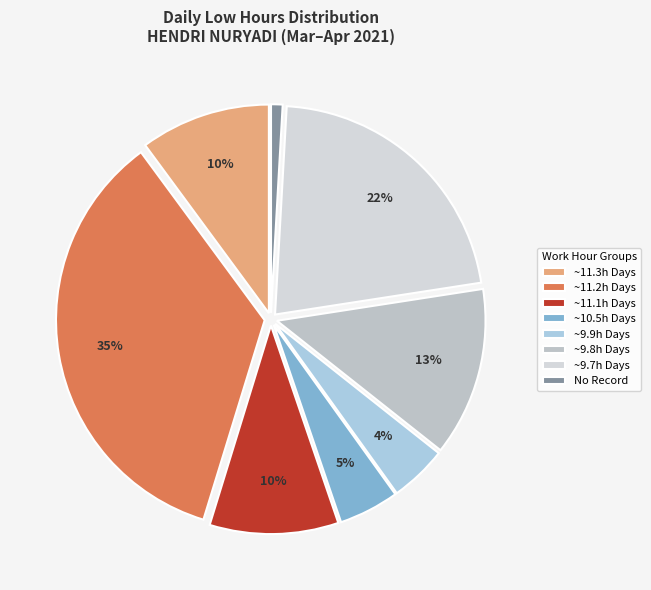

Does any single category account for the majority?

No